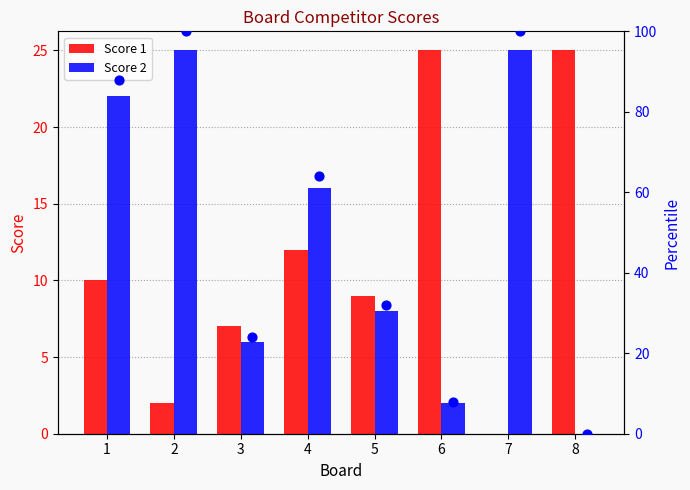

Is the value of Score 1 at 8 greater than the value of Score 2 at 6?

Yes